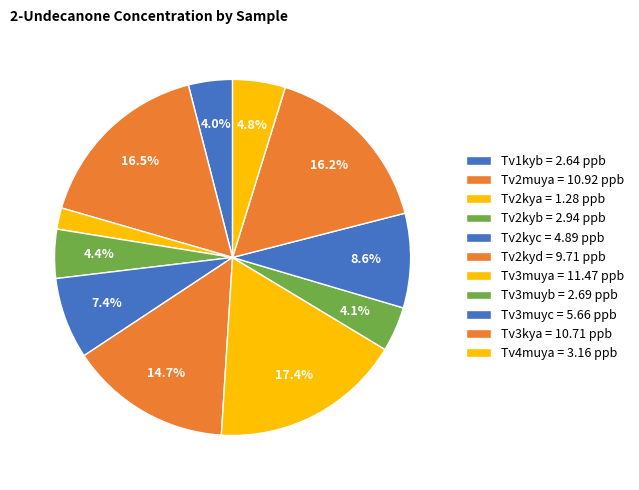

What percentage is the Tv3muyc slice, to the nearest percent?

9%